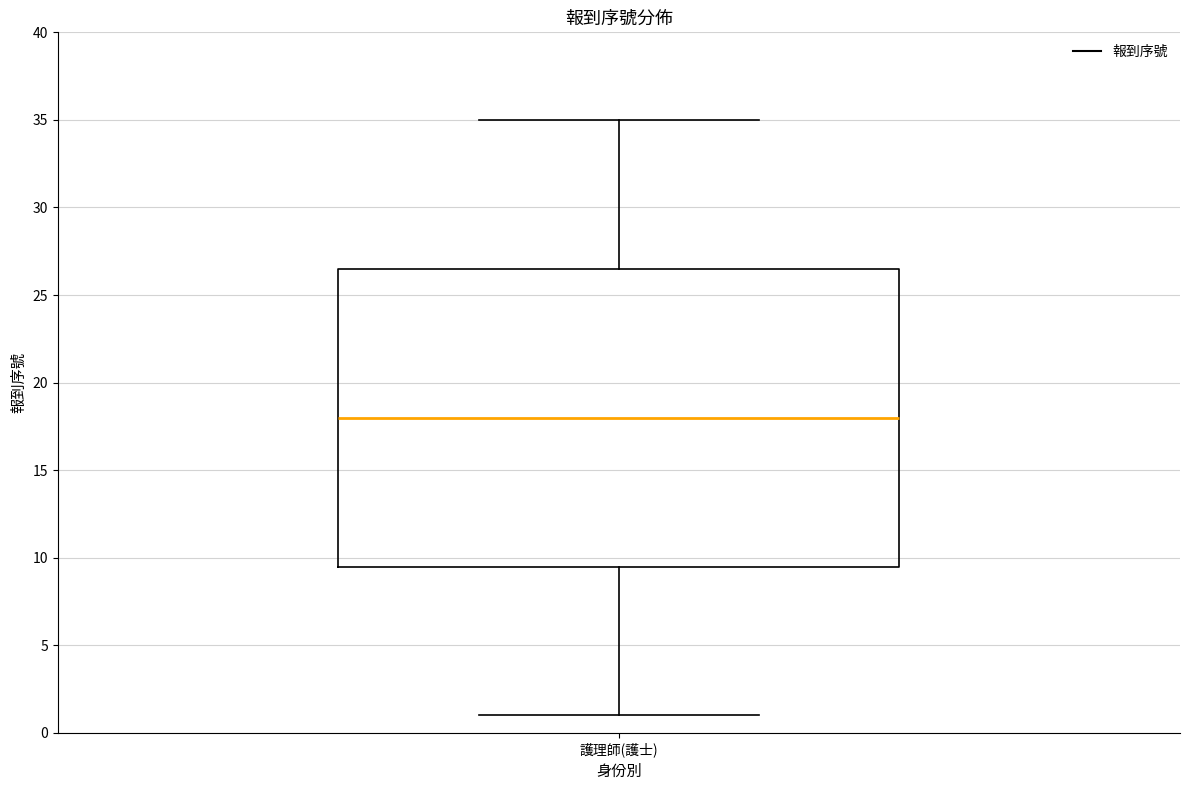

Transcribe this box plot: give where the median line is, the range the box spans, and where the two whiskers end, as read against the y-axis. The values are not printed on the chart, so give them approximately, as read against the axis.

median 18.0, box 9.5 to 26.5, whiskers 1.0 to 35.0